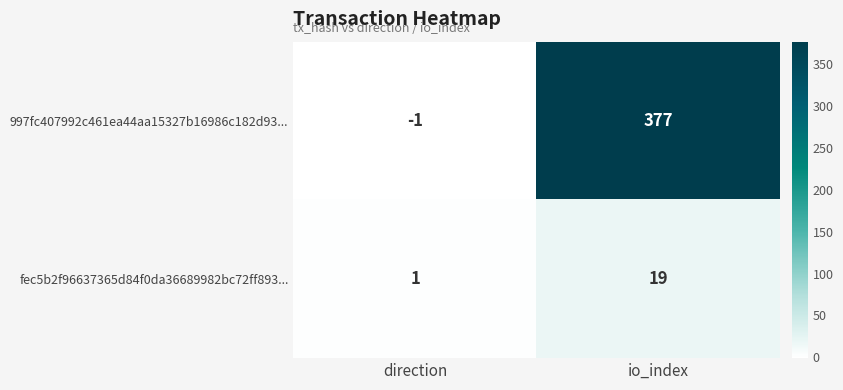

What is the difference between the highest and lowest values at direction?

2